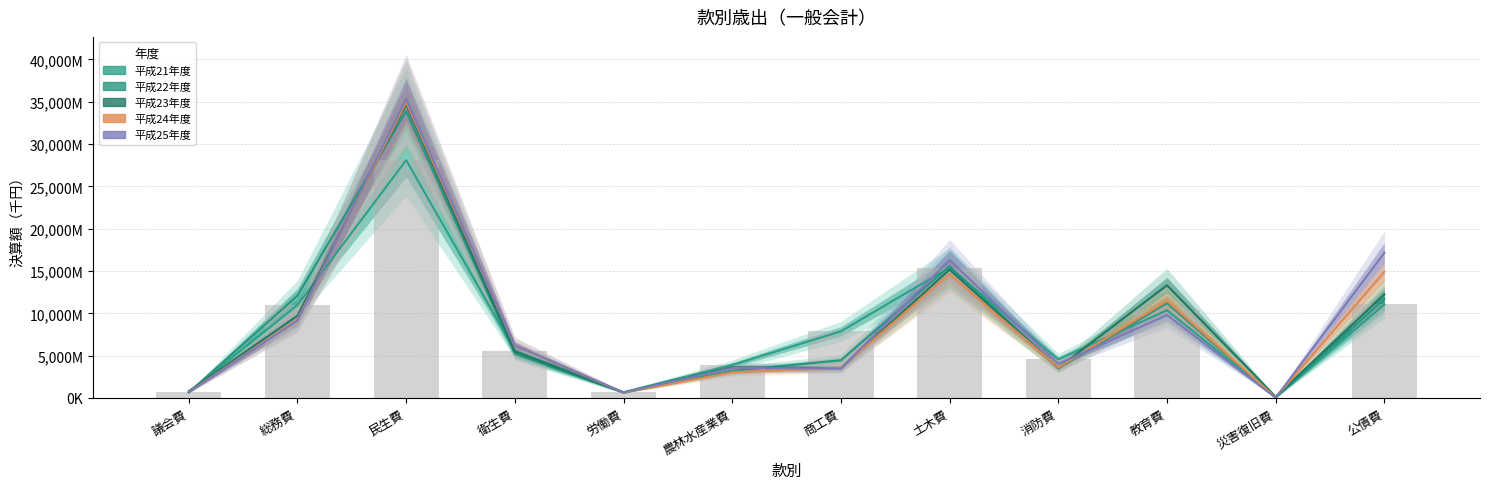

At which label does 平成21年度 first exceed 7872882?

総務費